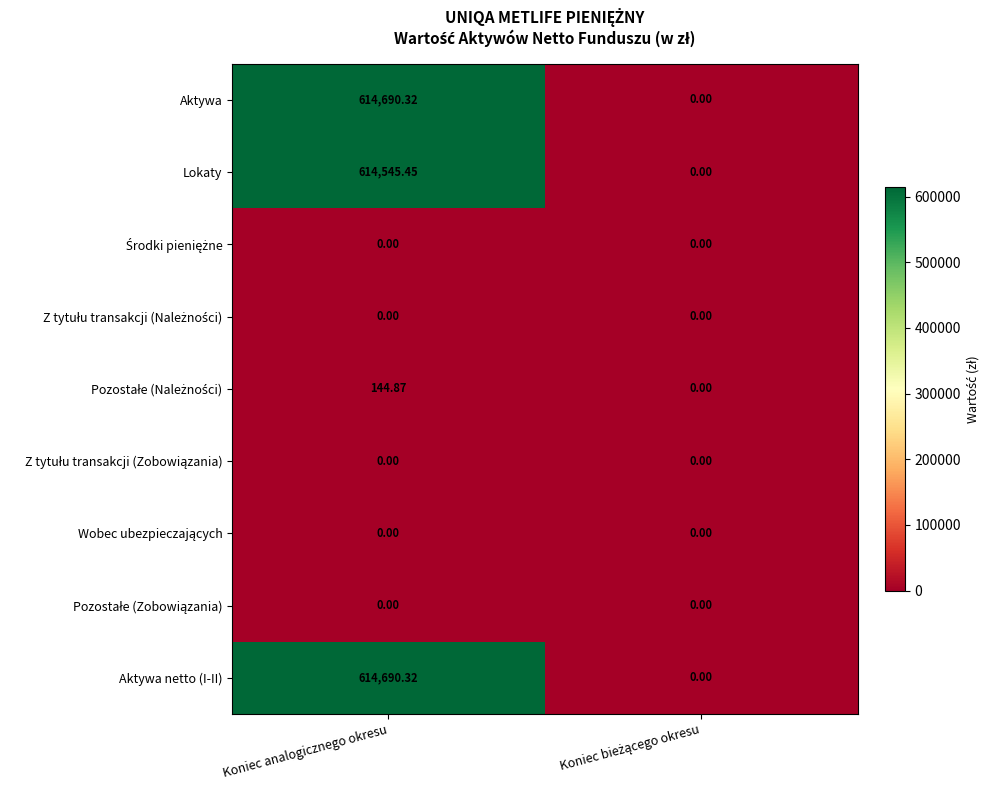

At which category is the sum across all series the highest?

Koniec analogicznego okresu